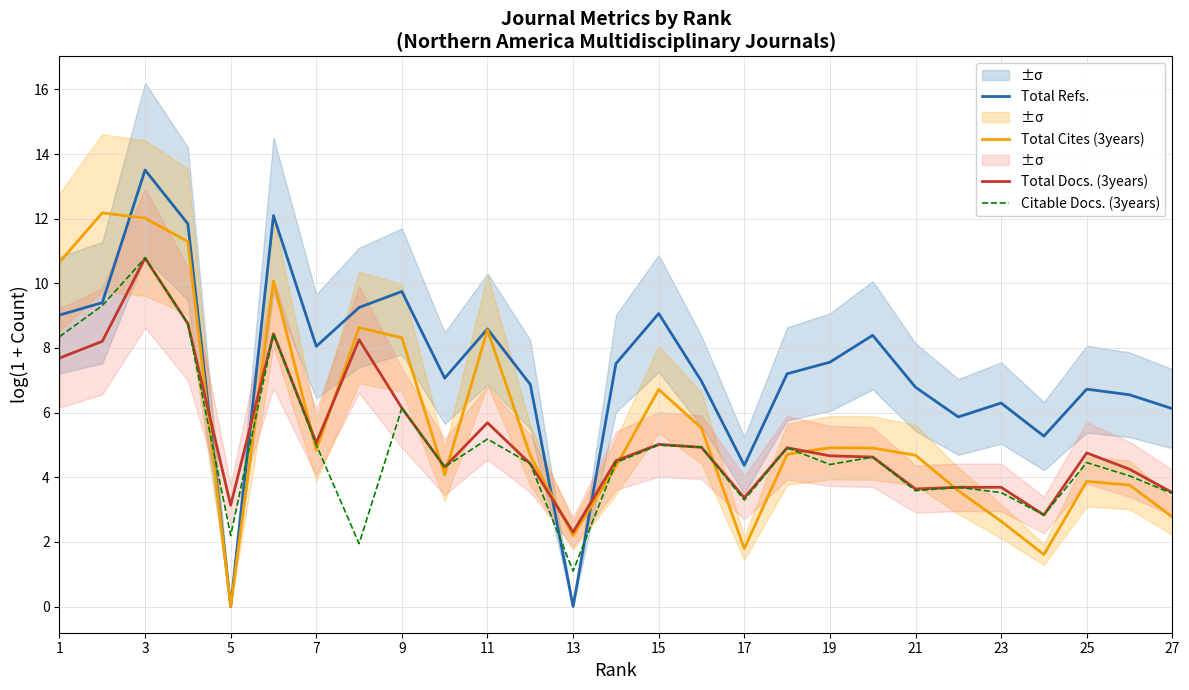

What is the approximate value of Total Refs. at 17?

4.4